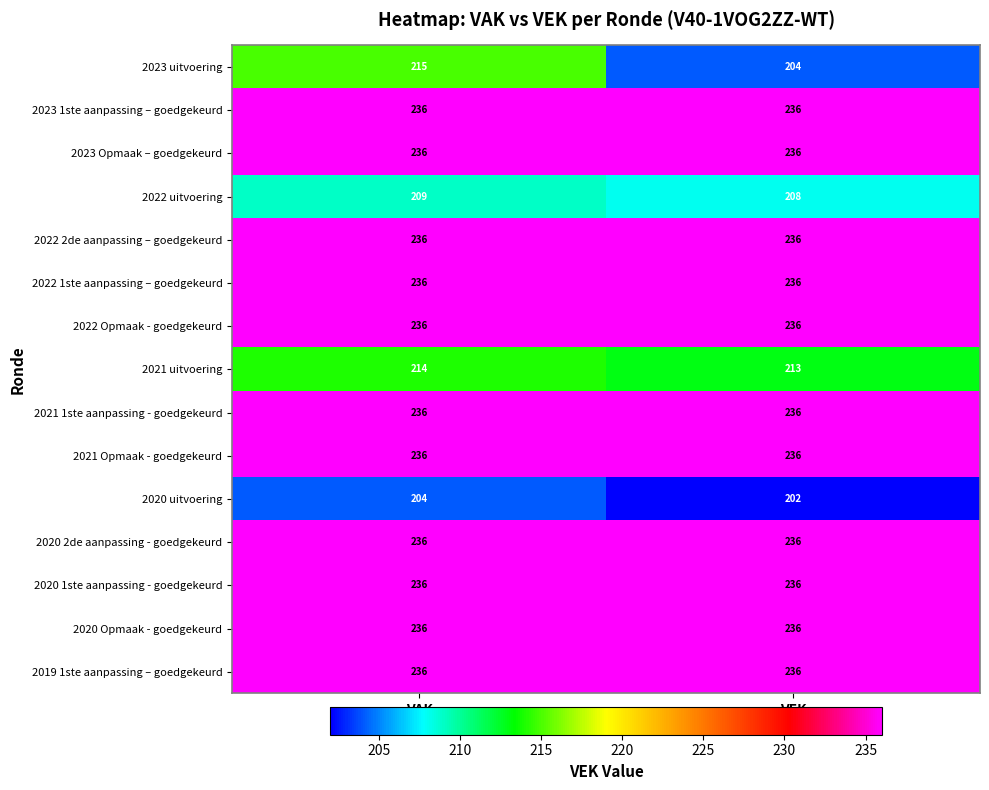

Rank the categories by 2020 uitvoering value from highest to lowest.

VAK, VEK